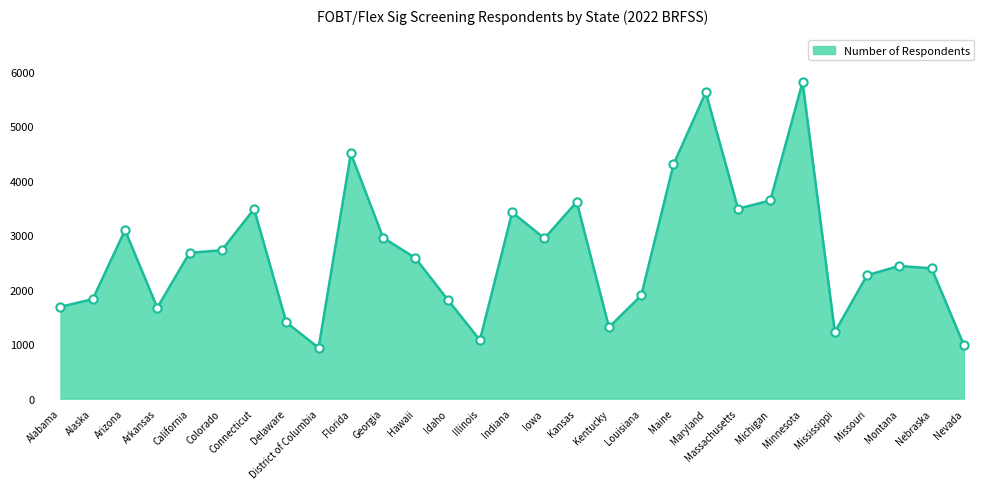

What is the ratio of the value at Indiana to the value at Kansas?

0.9